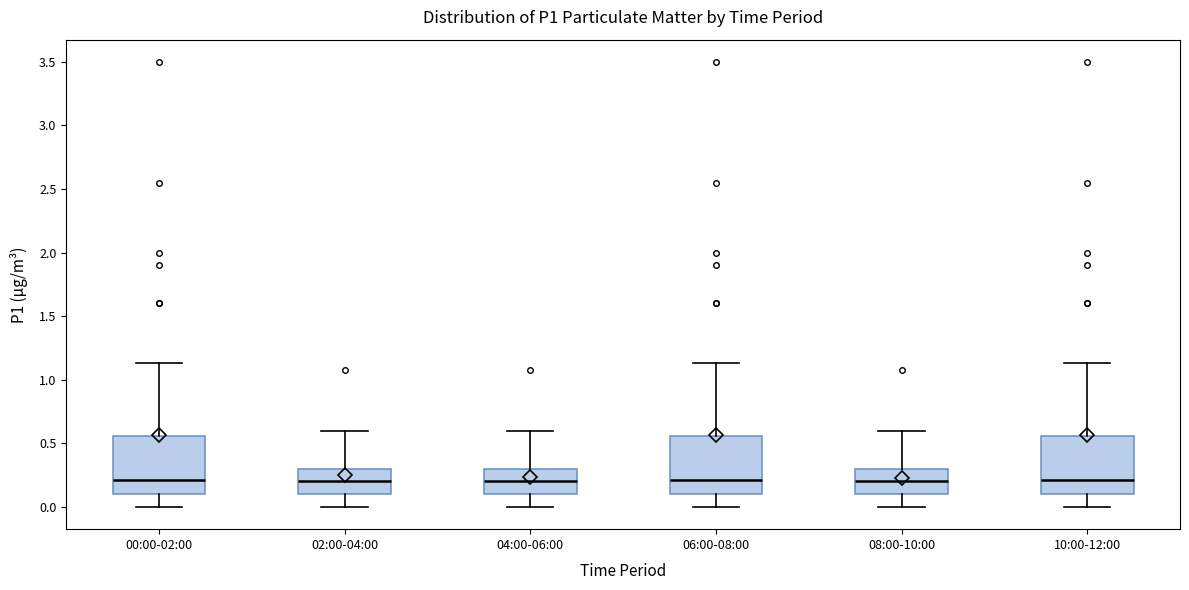

Where does the median line of the box for 04:00-06:00 sit on the y-axis? The values are not printed on the chart, so give them approximately, as read against the axis.

0.20